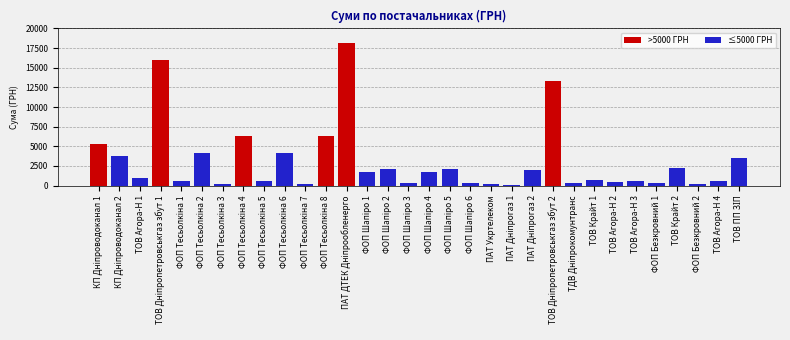

What is the change in value from ФОП Тесьолкіна 7 to ФОП Тесьолкіна 8?

+6066.4